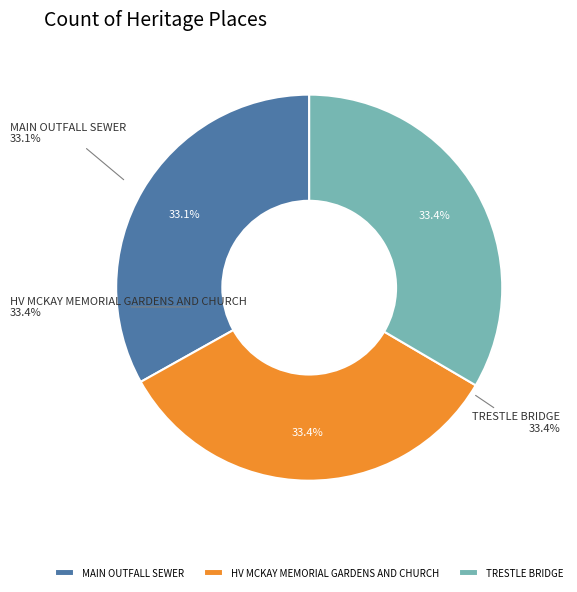

Between TRESTLE BRIDGE and MAIN OUTFALL SEWER, which is larger?

TRESTLE BRIDGE